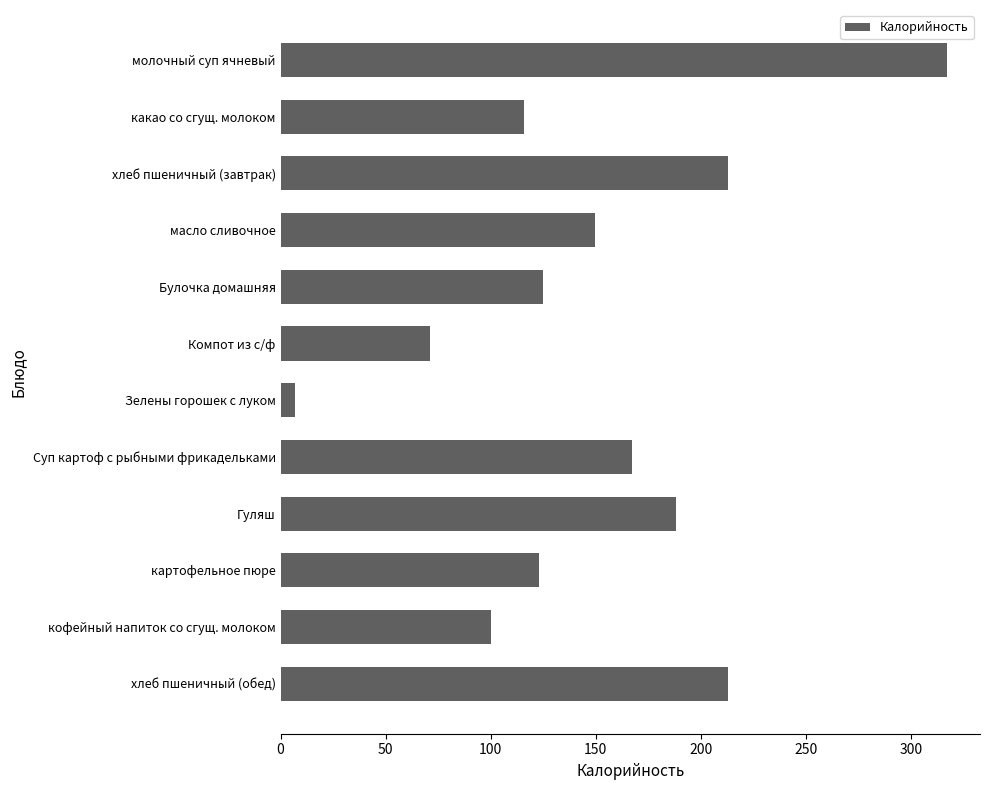

The value at масло сливочное is 225.7. True or false?

False